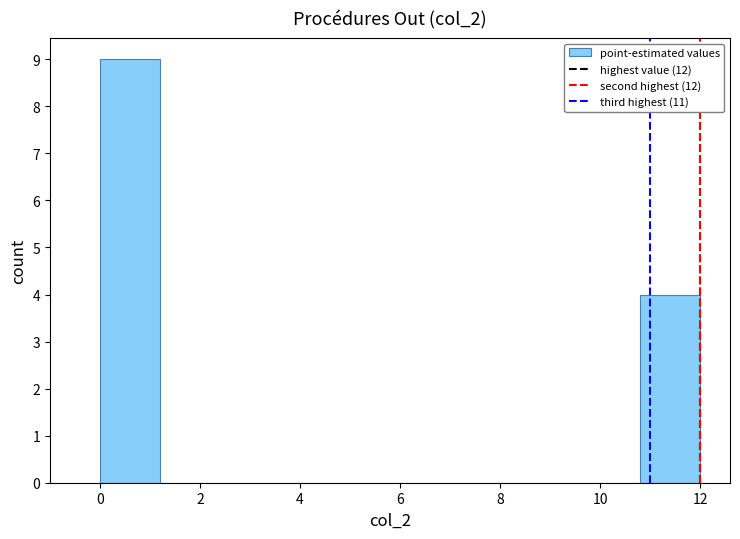

Reading left to right, list every bar in this chart as the range it spans on the x-axis followed by its height. The values are not printed on the chart, so give them approximately, as read against the axis.

0.0 to 1.2: 9
1.2 to 2.4: 0
2.4 to 3.6: 0
3.6 to 4.8: 0
4.8 to 6.0: 0
6.0 to 7.2: 0
7.2 to 8.4: 0
8.4 to 9.6: 0
9.6 to 10.8: 0
10.8 to 12.0: 4